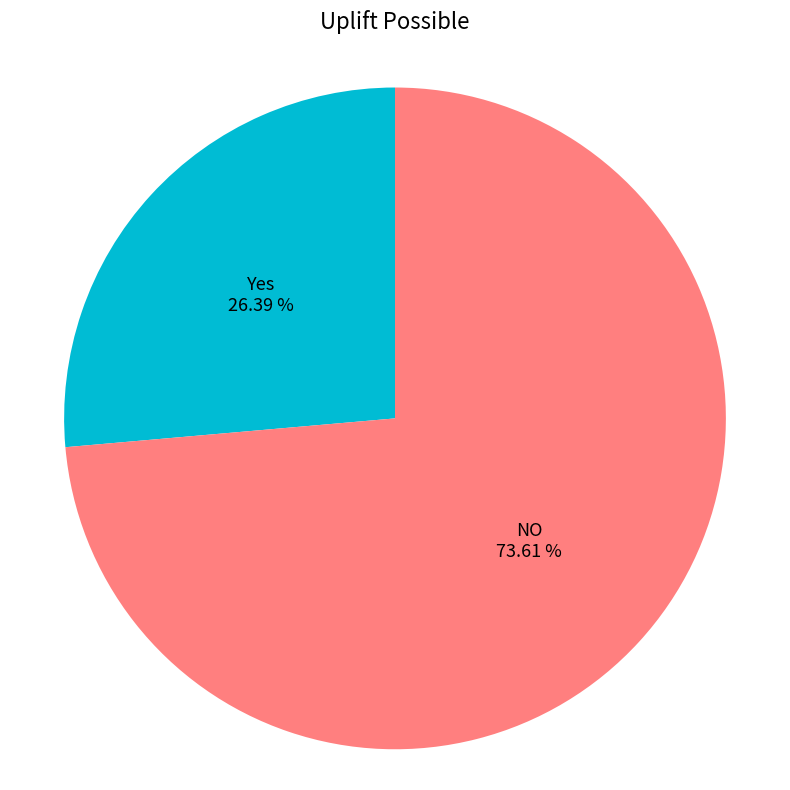

How many segments does this pie chart have?

2